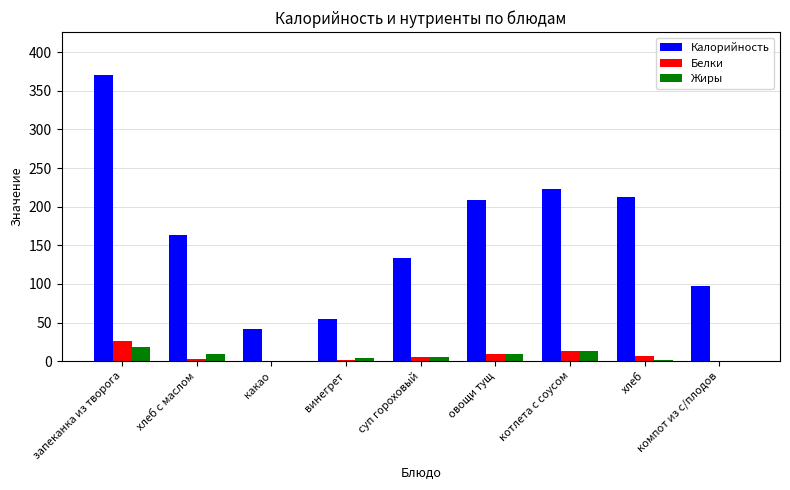

What value does the Жиры series have at запеканка из творога?

18.1